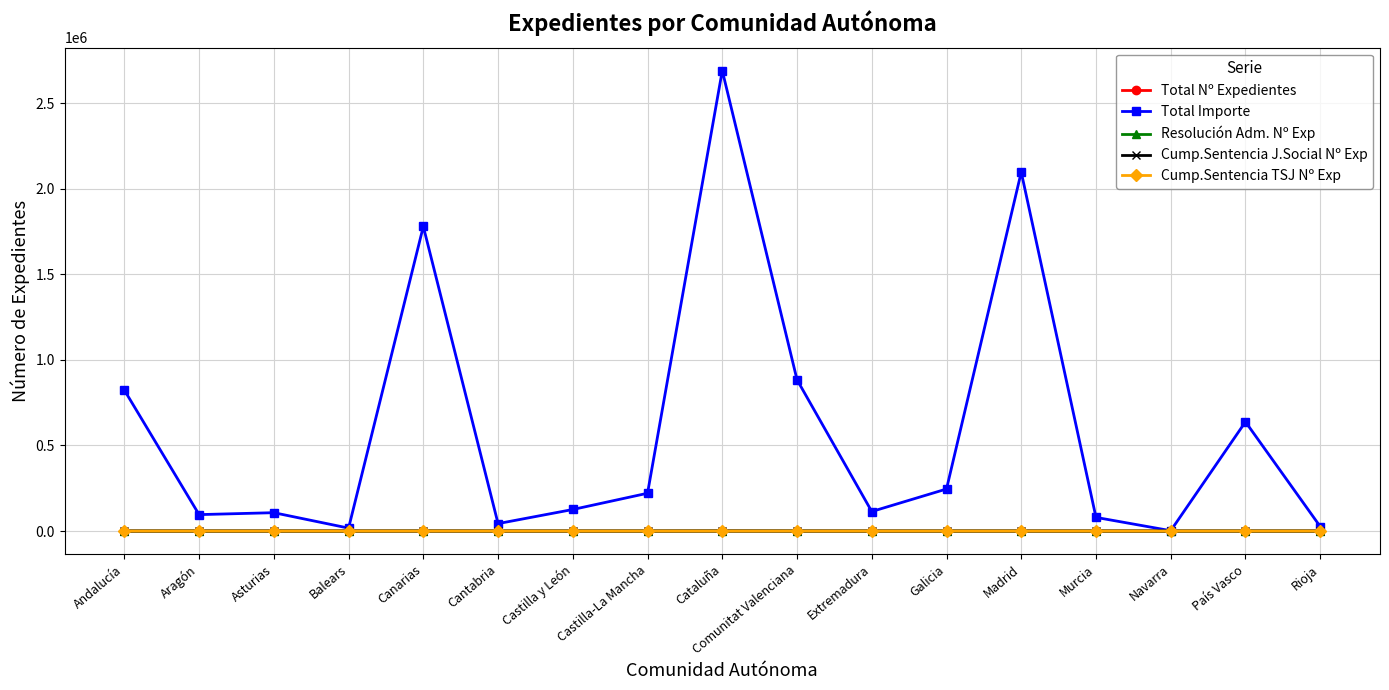

What is the greatest value displayed?

2689483.9